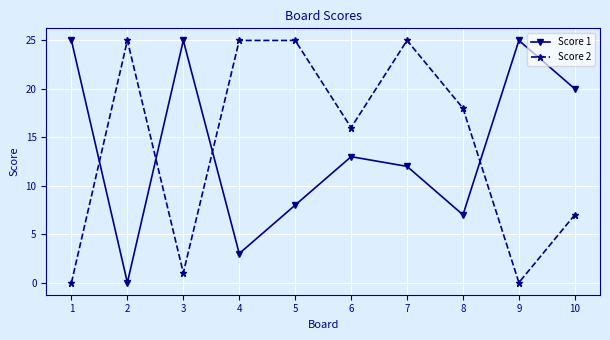

What is the maximum value for Score 2?

25